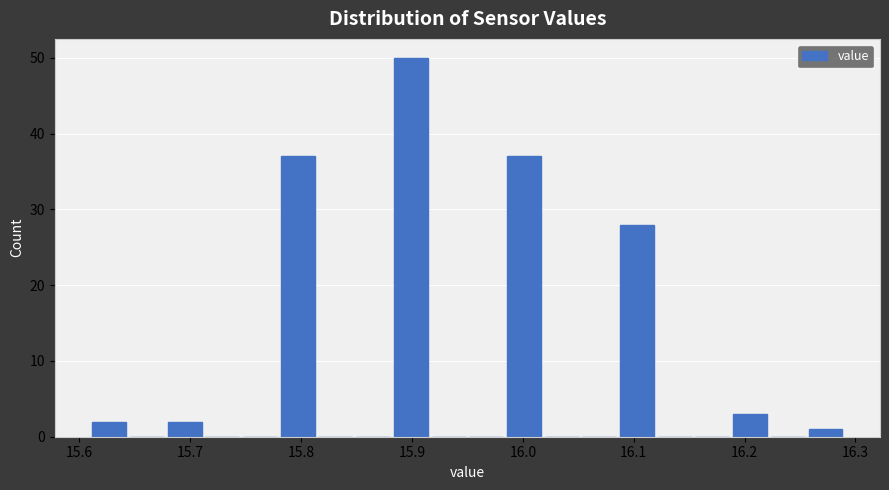

Read against the x-axis, roughly where is the centre of the tallest bar?

15.90